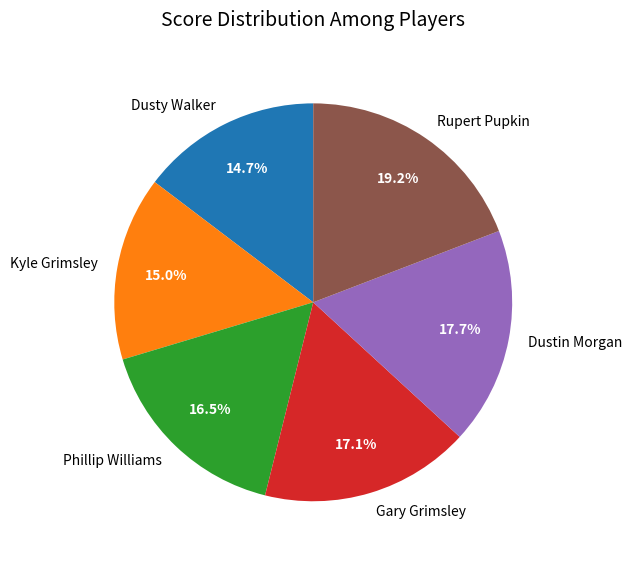

What is the largest slice in the pie chart?

Rupert Pupkin